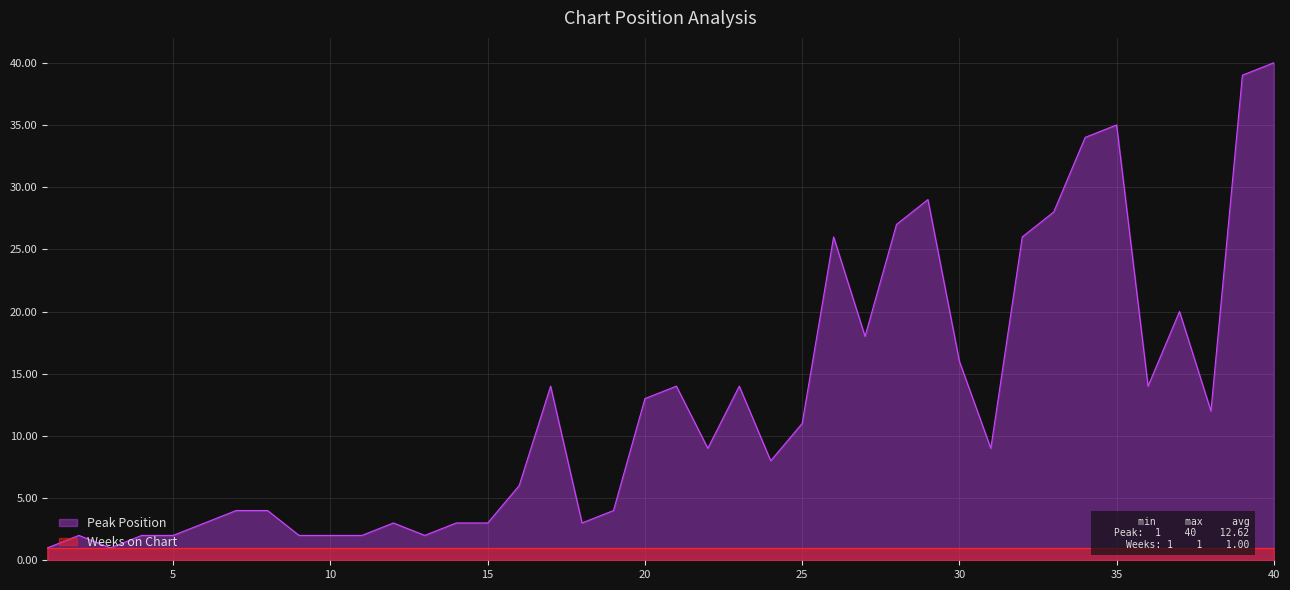

The value at 22 is 2. True or false?

False